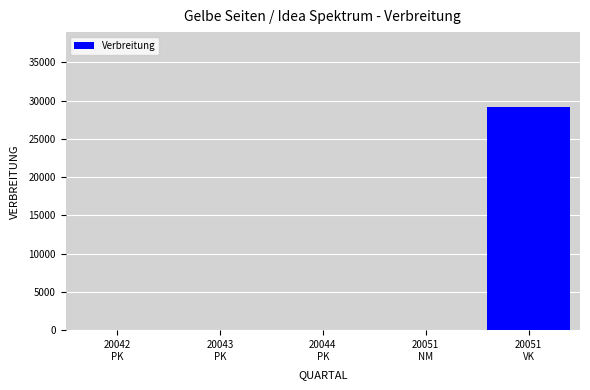

What is the maximum value shown in the chart?

29188